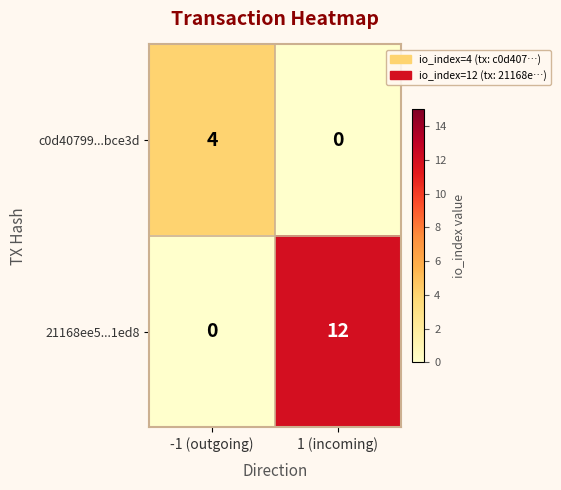

Which series changed the most between -1 (outgoing) and 1 (incoming)?

21168ee5...1ed8